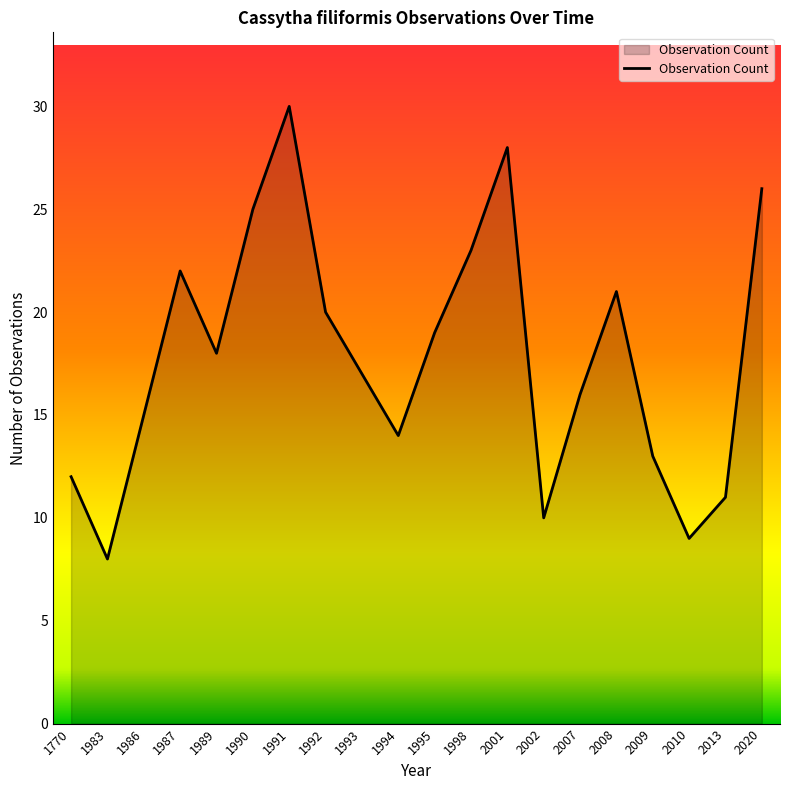

Which category has the lowest value across all series?

1983